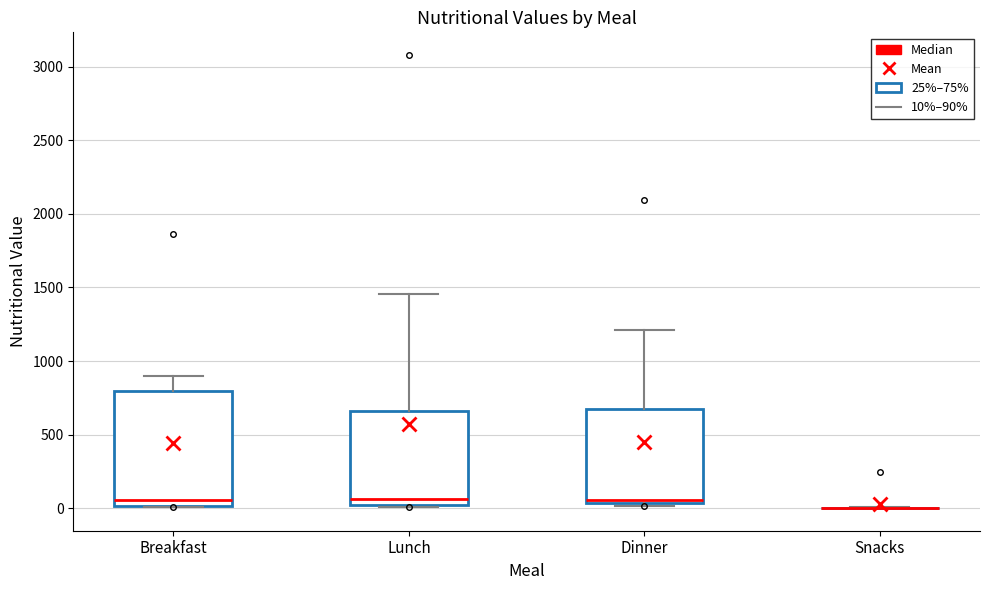

Where is the upper edge of the box for Breakfast on the y-axis? The values are not printed on the chart, so give them approximately, as read against the axis.

800